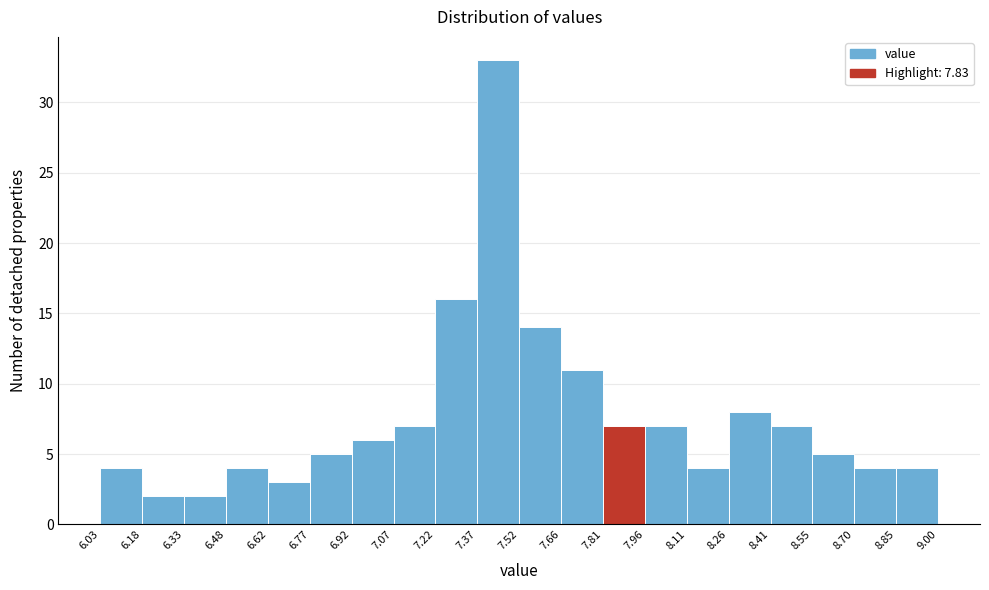

Reading left to right, transcribe this chart: for each bar, give the range it covers on the x-axis and its height. The values are not printed on the chart, so give them approximately, as read against the axis.

6.03 to 6.18: 4
6.18 to 6.33: 2
6.33 to 6.48: 2
6.48 to 6.62: 4
6.62 to 6.77: 3
6.77 to 6.92: 5
6.92 to 7.07: 6
7.07 to 7.22: 7
7.22 to 7.37: 16
7.37 to 7.52: 33
7.52 to 7.66: 14
7.66 to 7.81: 11
7.81 to 7.96: 7
7.96 to 8.11: 7
8.11 to 8.26: 4
8.26 to 8.41: 8
8.41 to 8.55: 7
8.55 to 8.70: 5
8.70 to 8.85: 4
8.85 to 9.00: 4